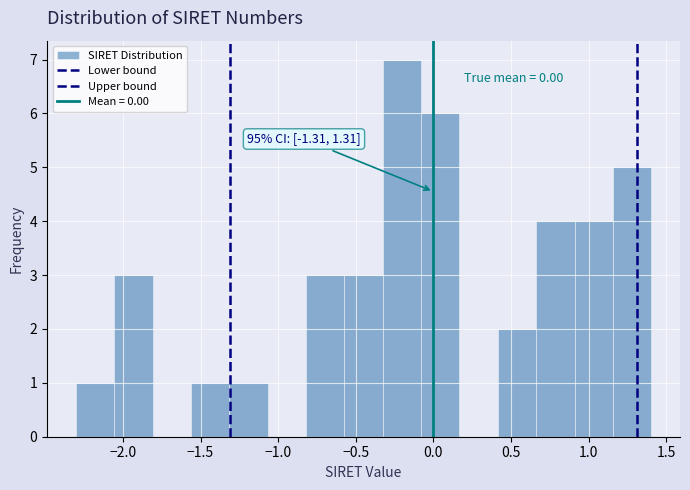

Over which range of the x-axis is the bar tallest?

-0.35 to -0.10